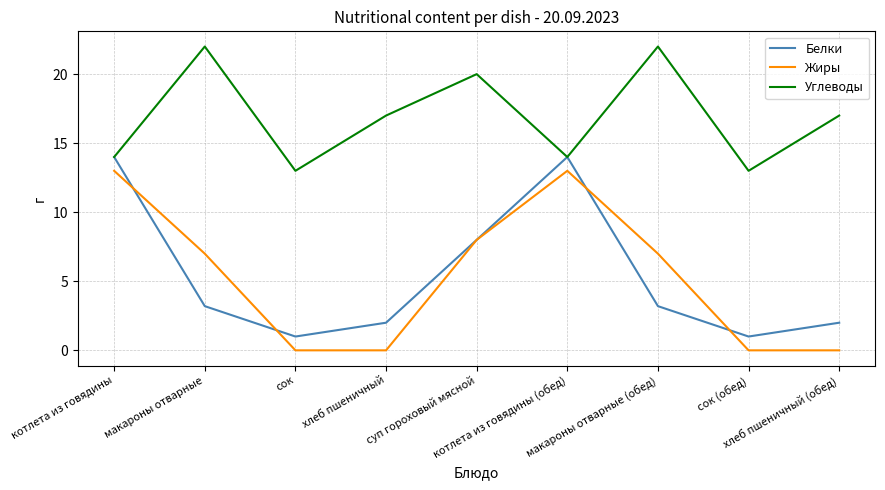

What is the total value across all series at хлеб пшеничный?

19.0